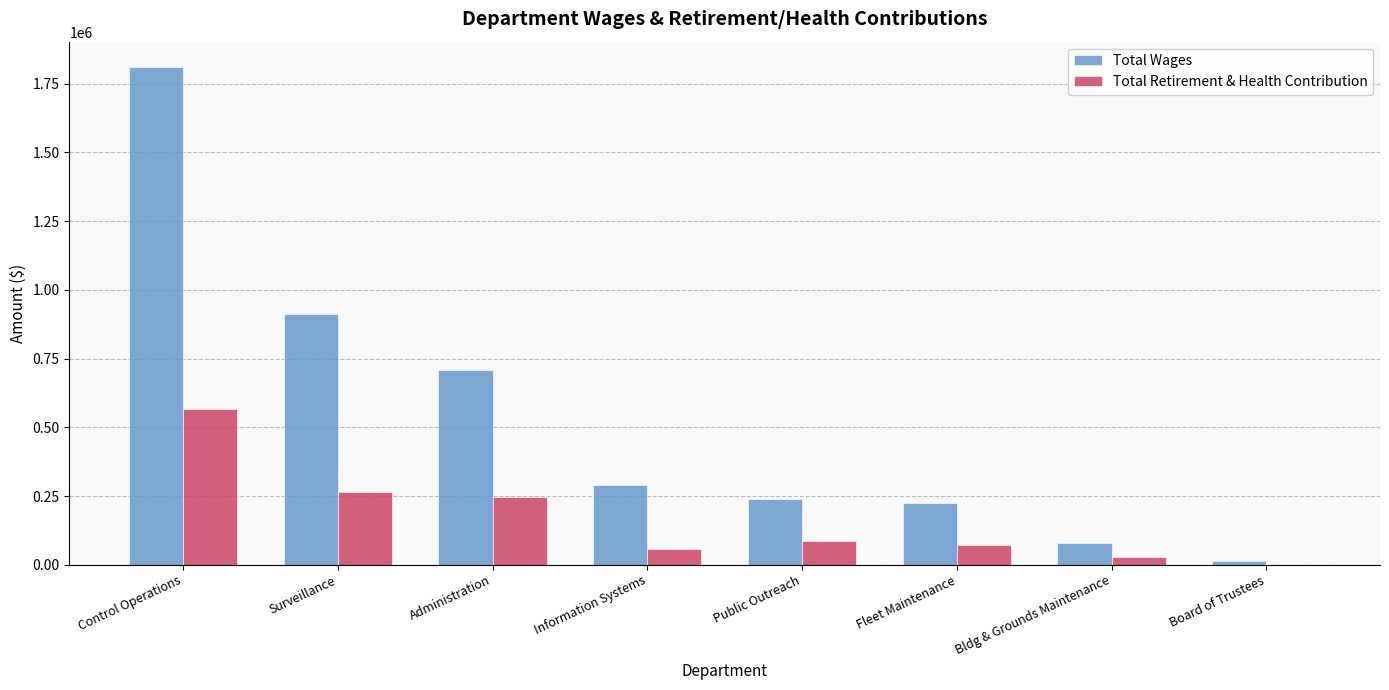

Which series changed the most between Control Operations and Administration?

Total Wages